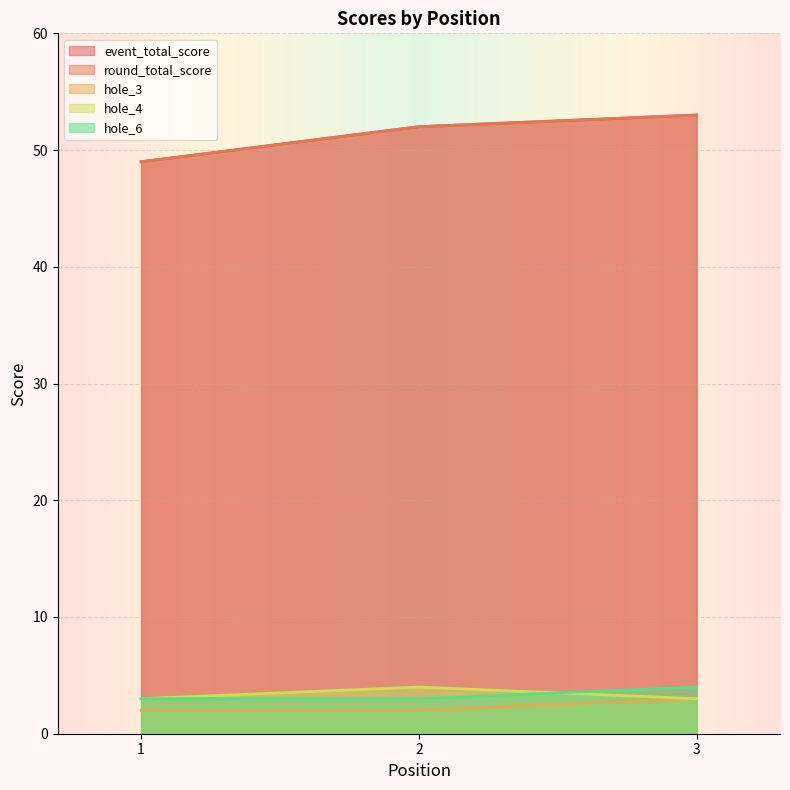

Which series has the largest range (max minus min)?

event_total_score